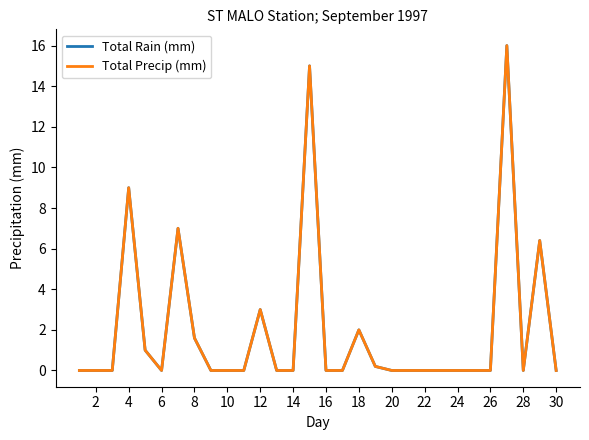

True or false: Total Rain (mm) and Total Precip (mm) cross at least once.

False